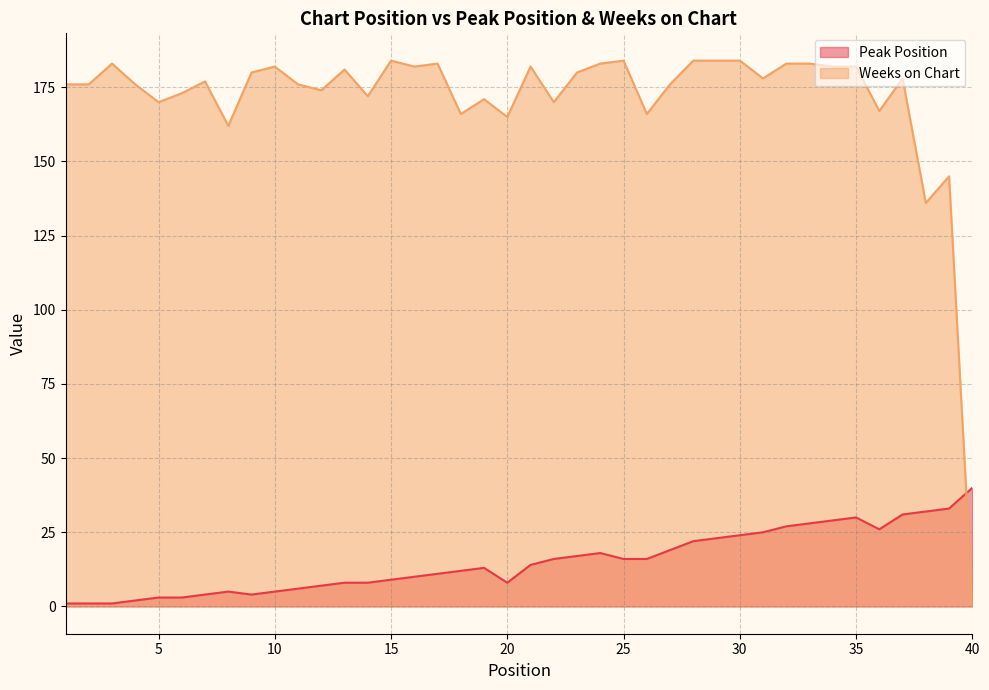

What are all the series names shown in the legend?

Peak Position, Weeks on Chart